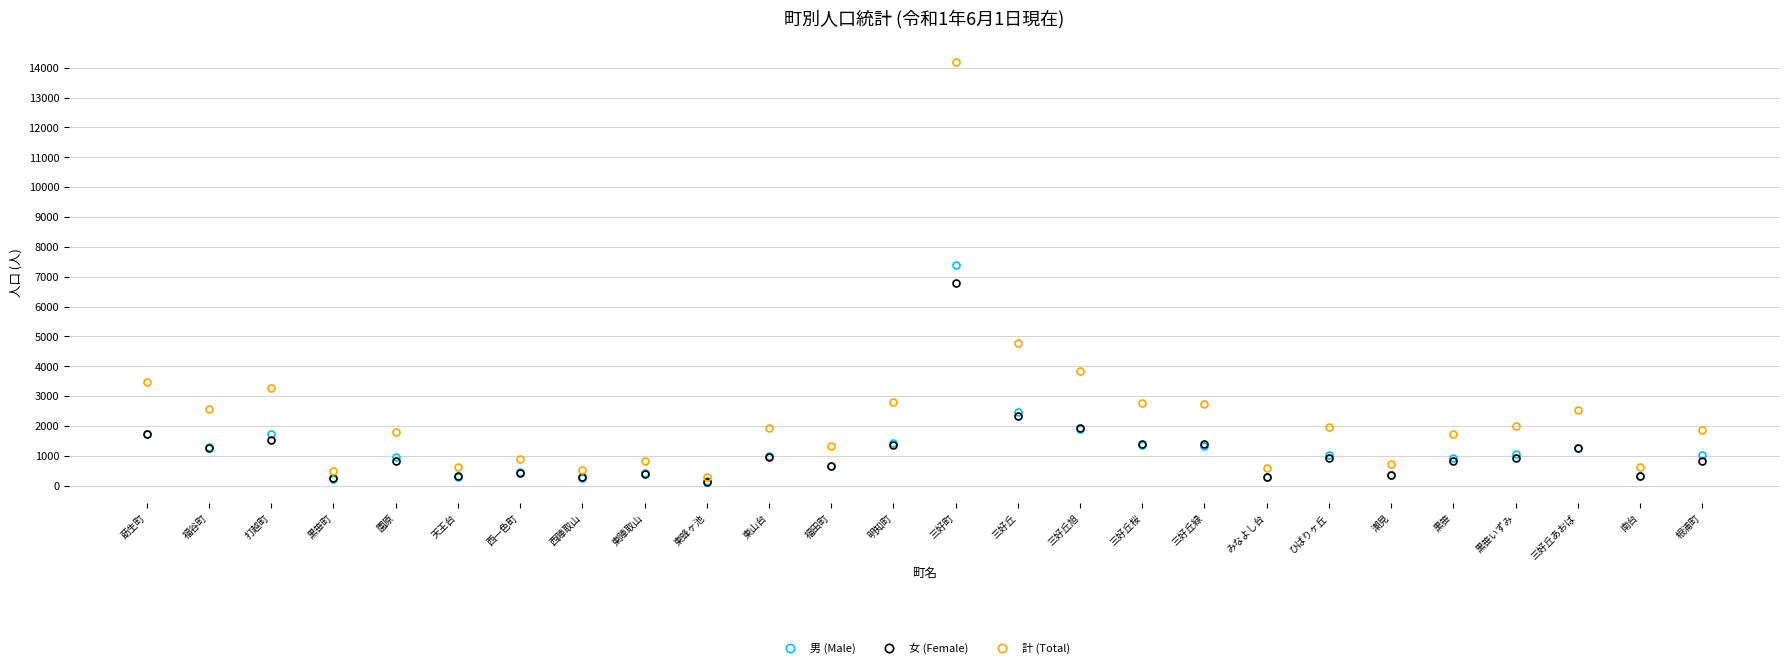

Which series has the largest range (max minus min)?

計 (Total)